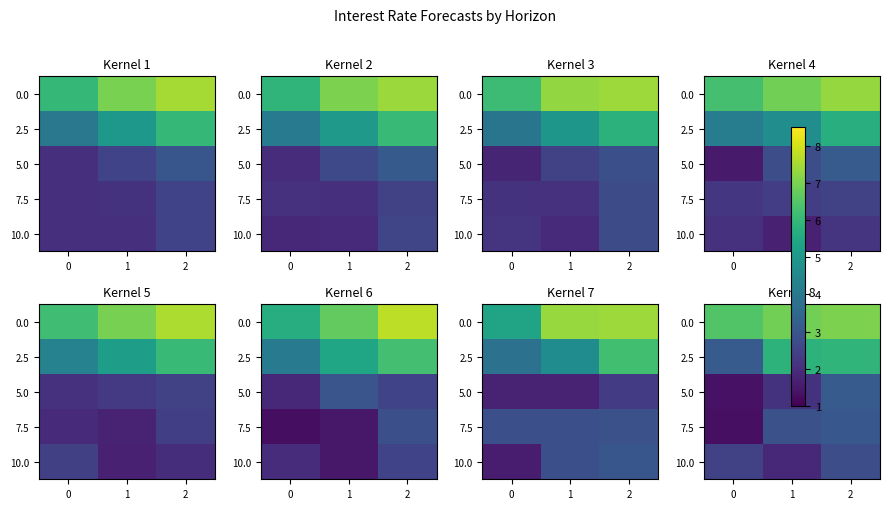

Is it true that 0.0 equals 3.7 at 0?

False